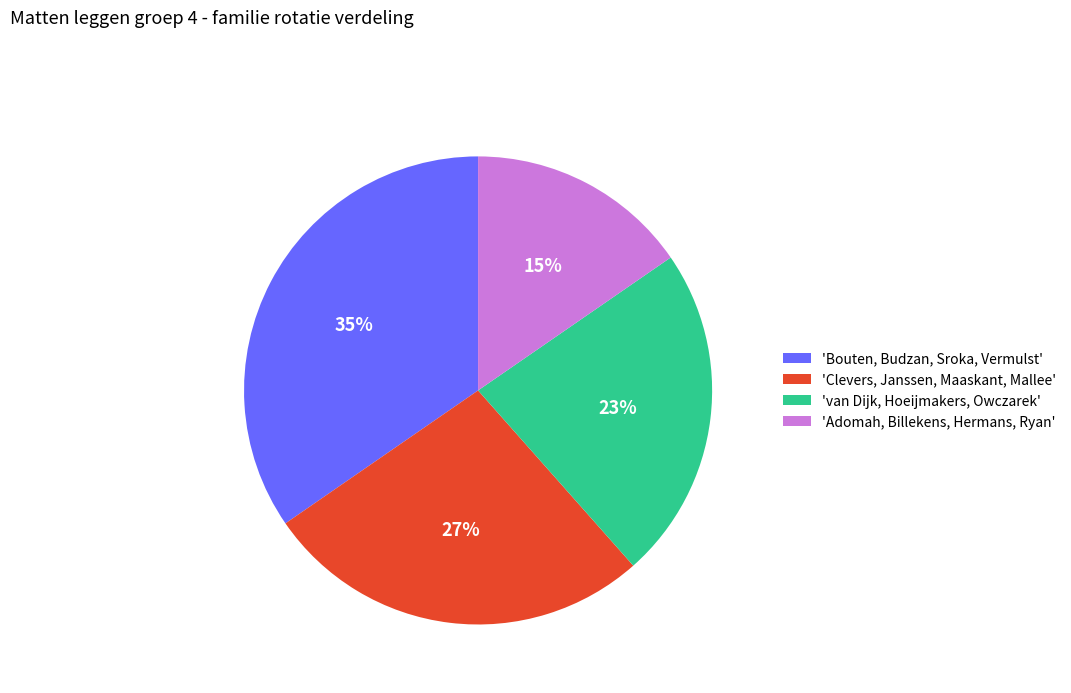

To the nearest percent, what percentage of the pie is 'Adomah, Billekens, Hermans, Ryan'?

15%